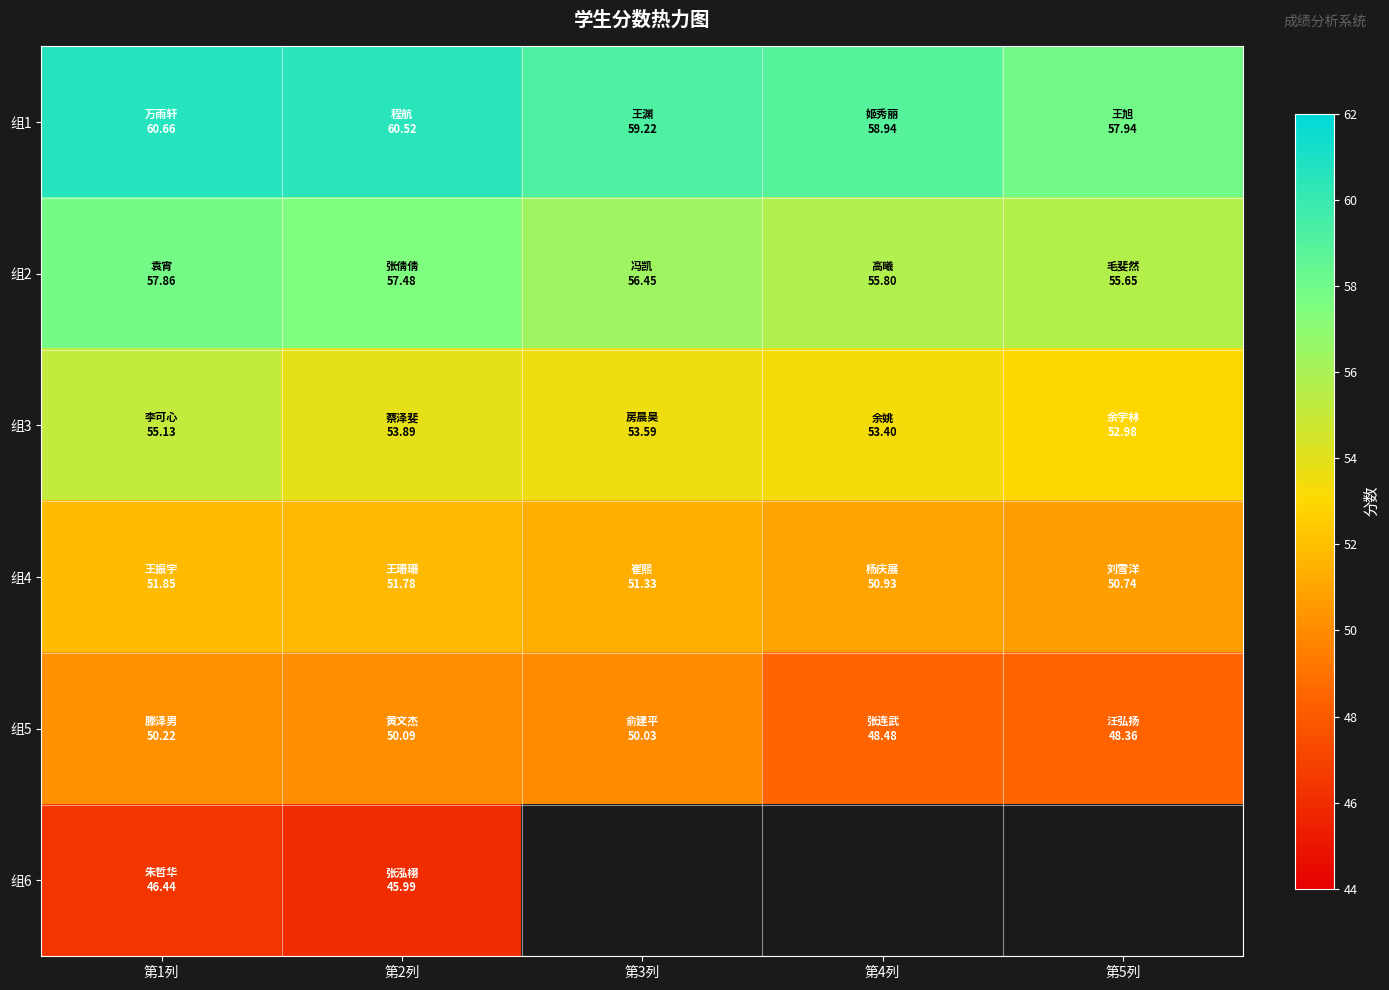

Rank the series at 第2列 from highest to lowest value.

组1, 组2, 组3, 组4, 组5, 组6